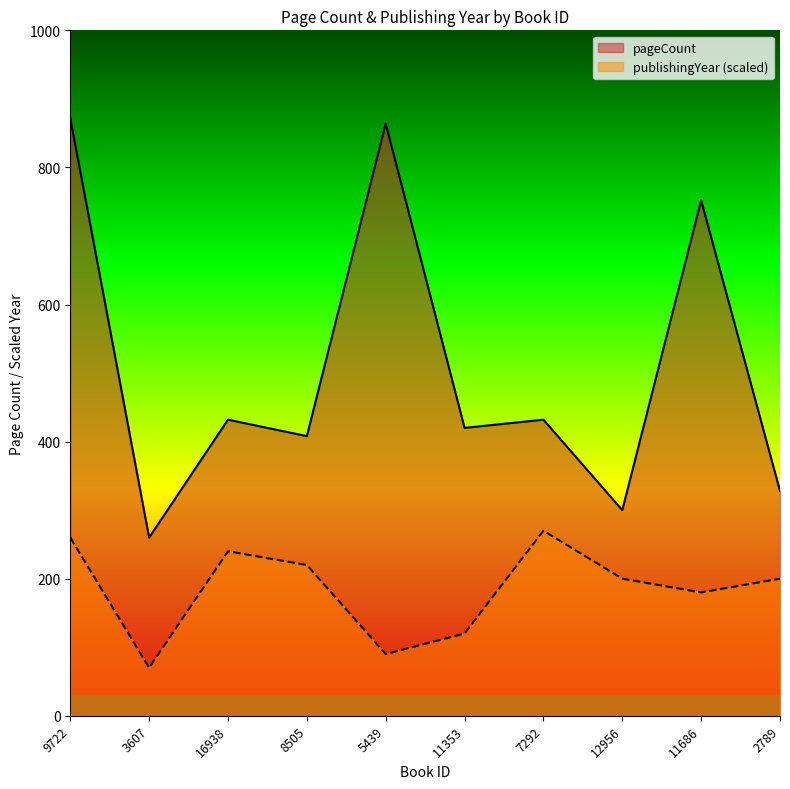

At which category does the chart reach its peak across all series?

9722